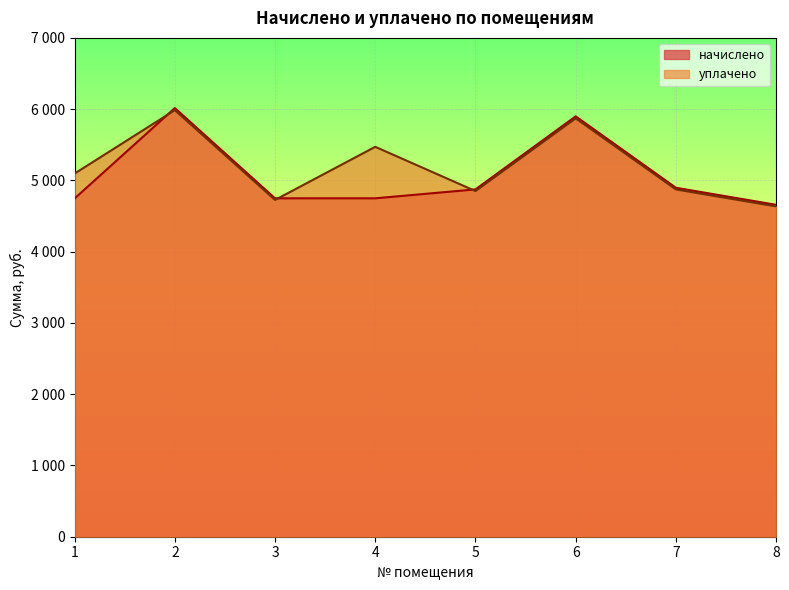

Is it true that начислено equals 8471.4 at 1?

False